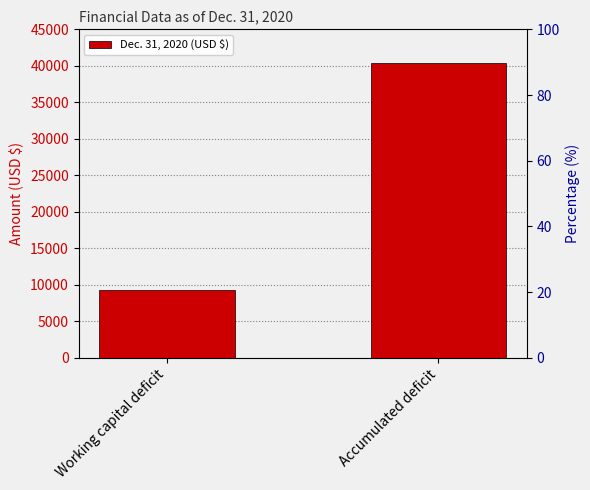

What is the difference between the values at Accumulated deficit and Working capital deficit?

31050